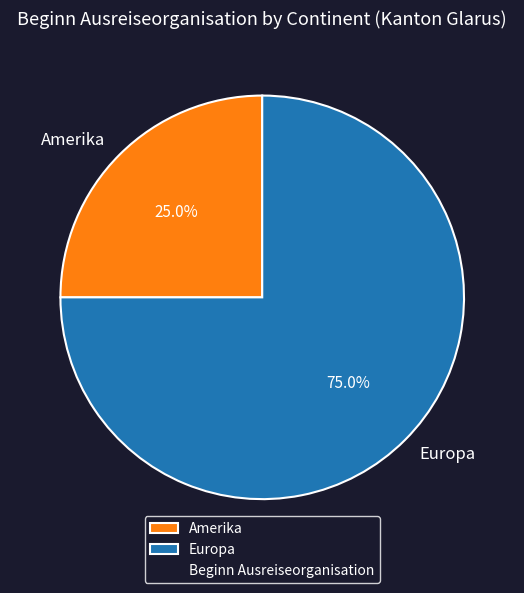

Combined, do Amerika and Europa account for over 50%?

Yes